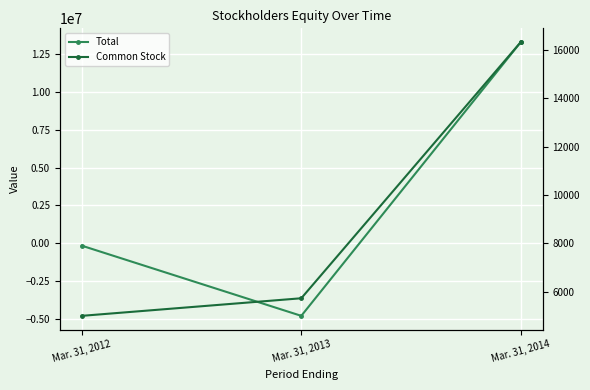

What is the difference between the second highest and minimum values in the Common Stock series?

727